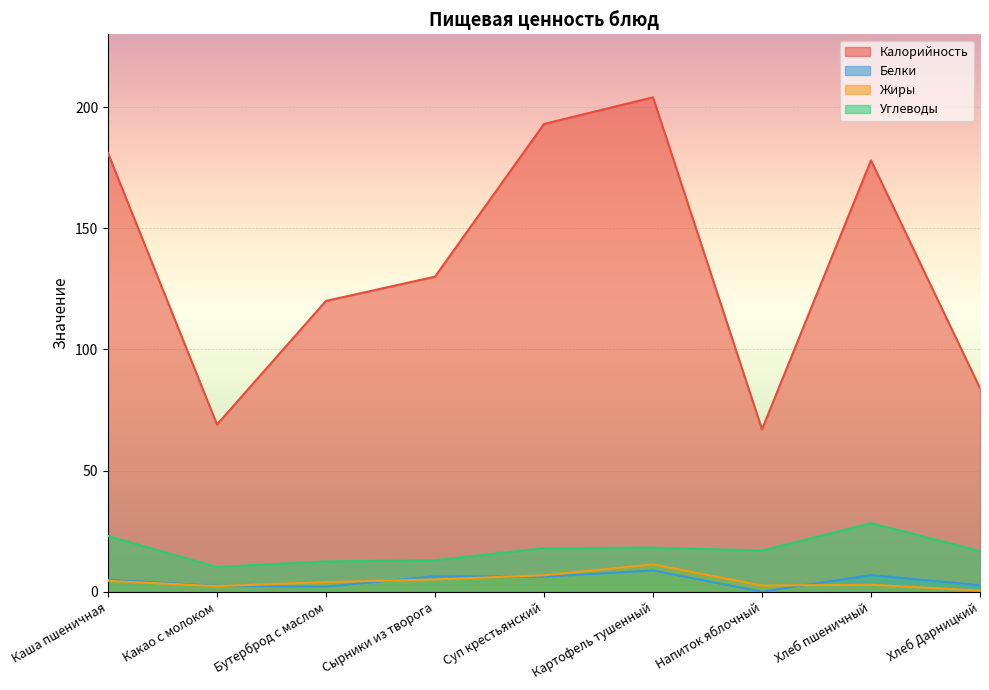

What is the label of the 2nd point from the left?

Какао с молоком